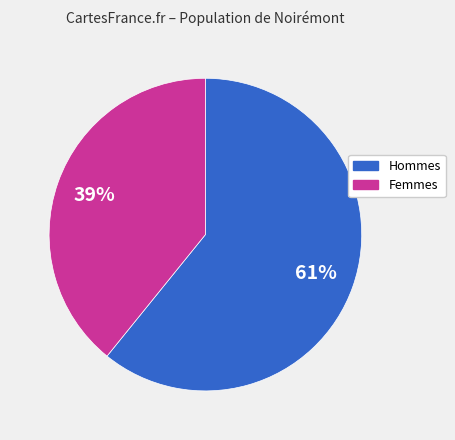

Does any single category account for the majority?

Yes